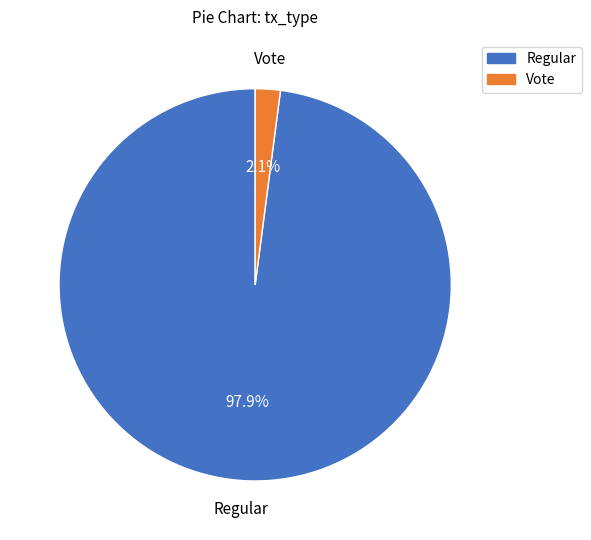

What percentage is the Vote slice, to the nearest percent?

2%